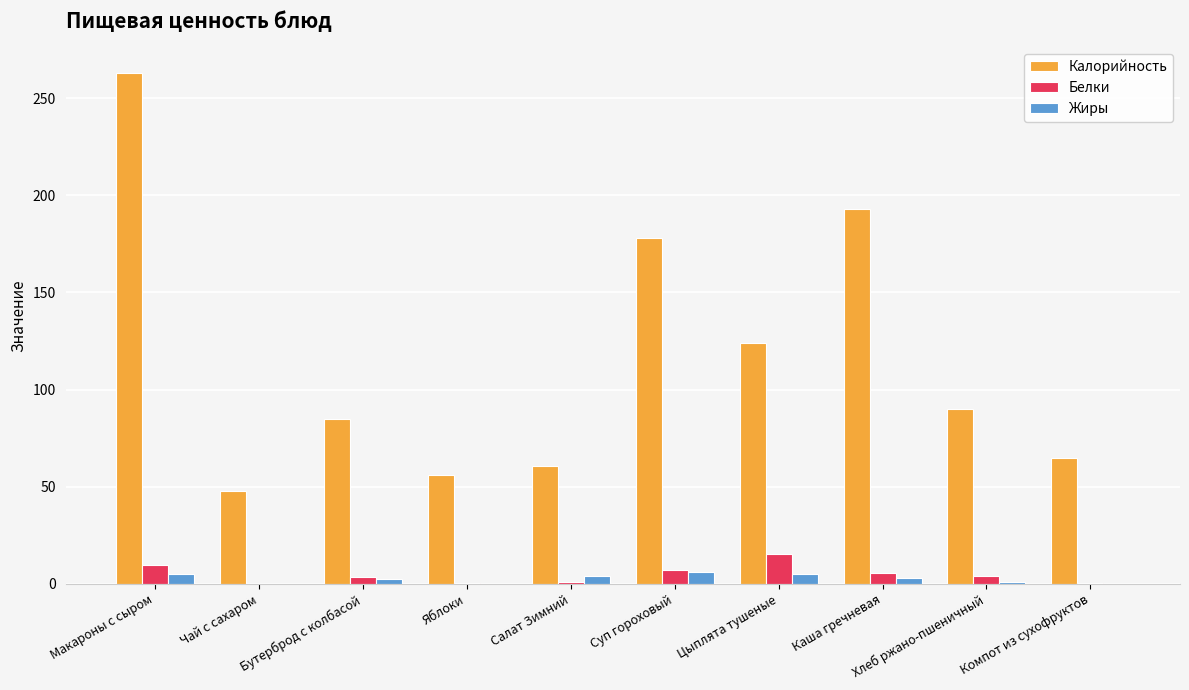

At which category is the sum across all series the highest?

Макароны с сыром